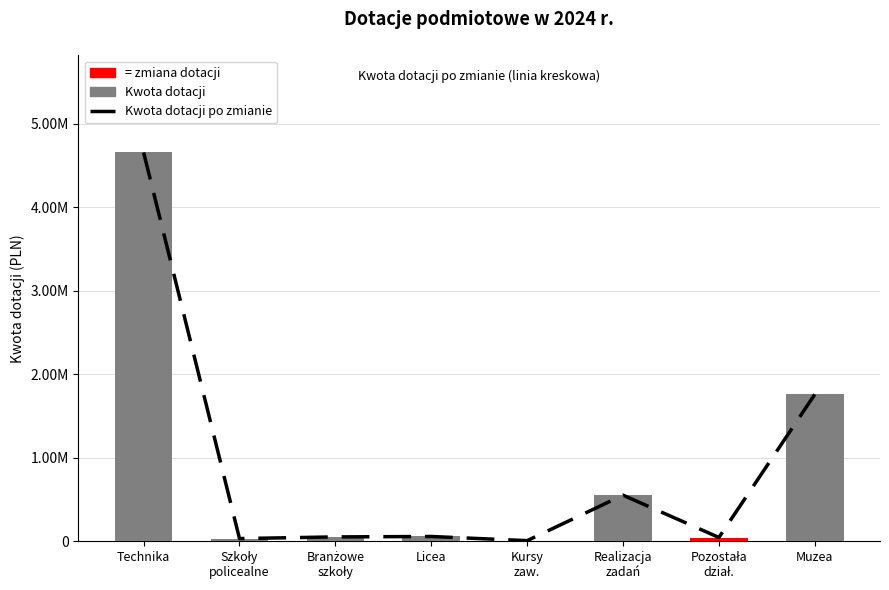

What is the value of the 4th bar from the left?

55081